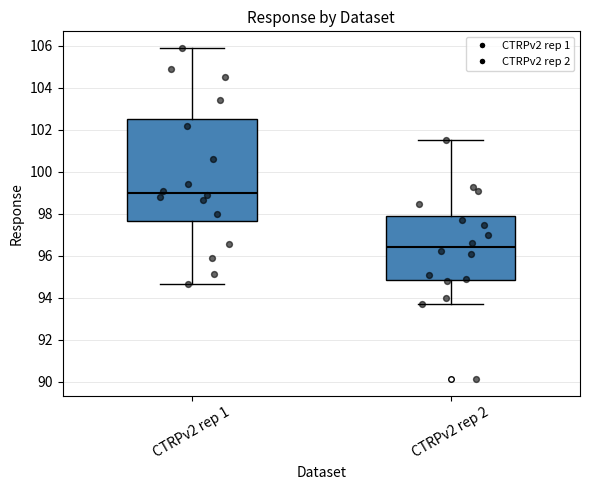

Where does the median line of the box for CTRPv2 rep 1 sit on the y-axis? The values are not printed on the chart, so give them approximately, as read against the axis.

99.0